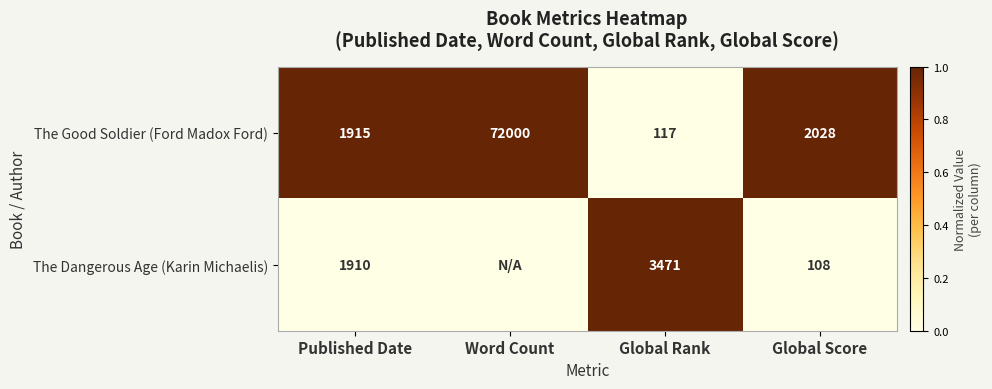

At Global Score, list the series in order from smallest to largest.

The Dangerous Age (Karin Michaelis), The Good Soldier (Ford Madox Ford)